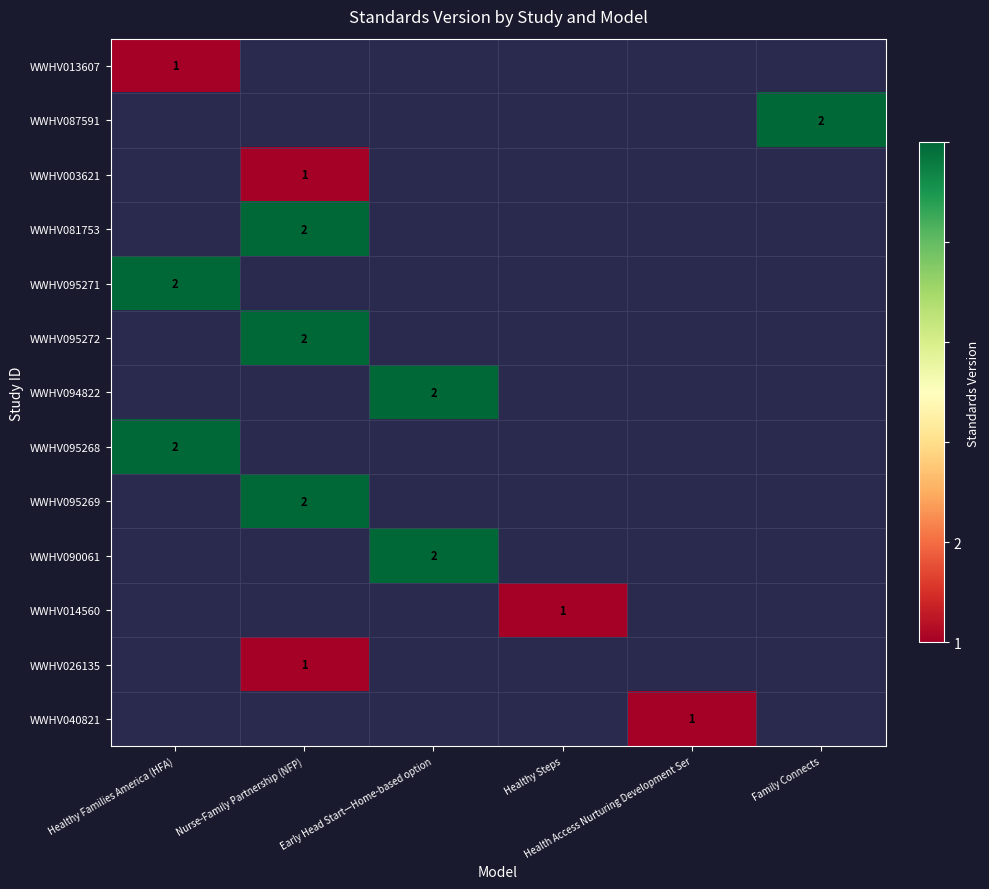

Is the value of WWHV095269 at Nurse-Family Partnership (NFP) greater than the value of WWHV026135 at Healthy Families America (HFA)?

Yes